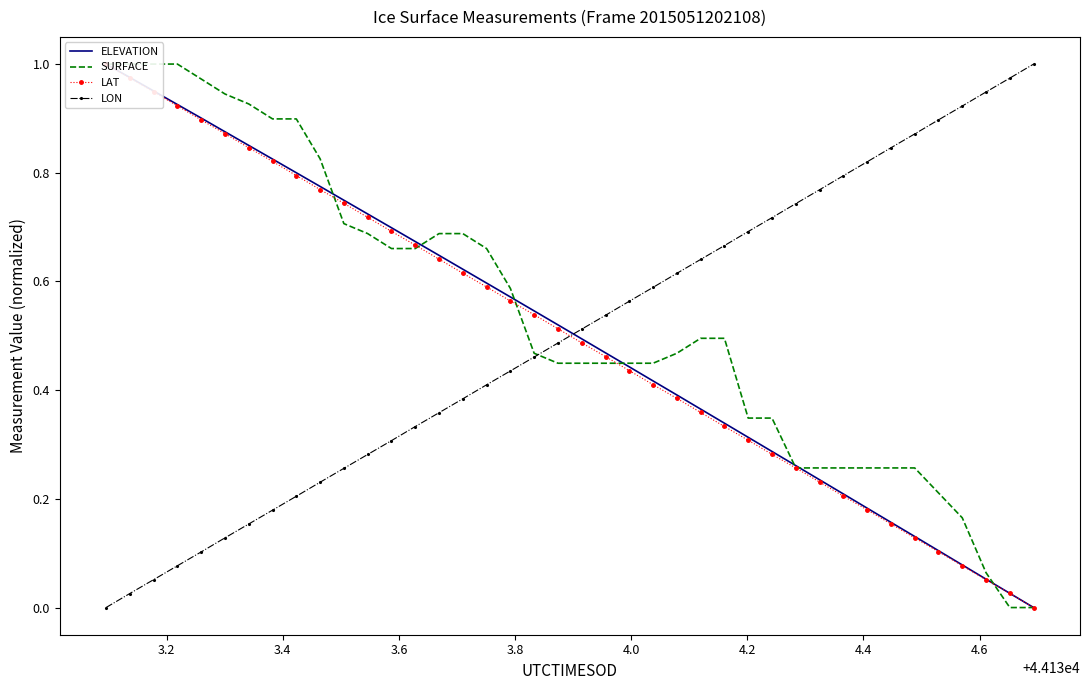

True or false: LON has more than 0 points higher than both neighbors.

False